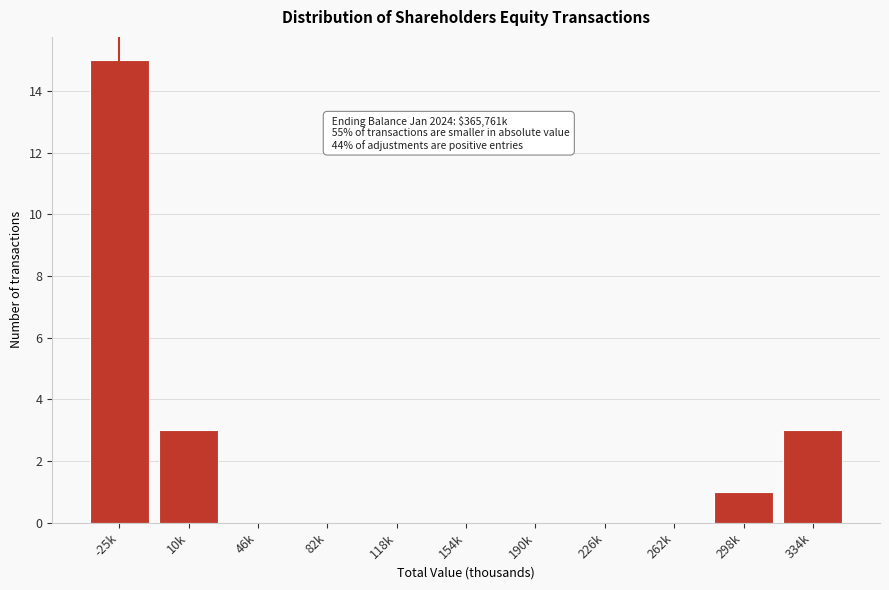

Reading left to right, transcribe all the data shown in this chart.

-25k=15	10k=3	46k=0	82k=0	118k=0	154k=0	190k=0	226k=0	262k=0	298k=1	334k=3